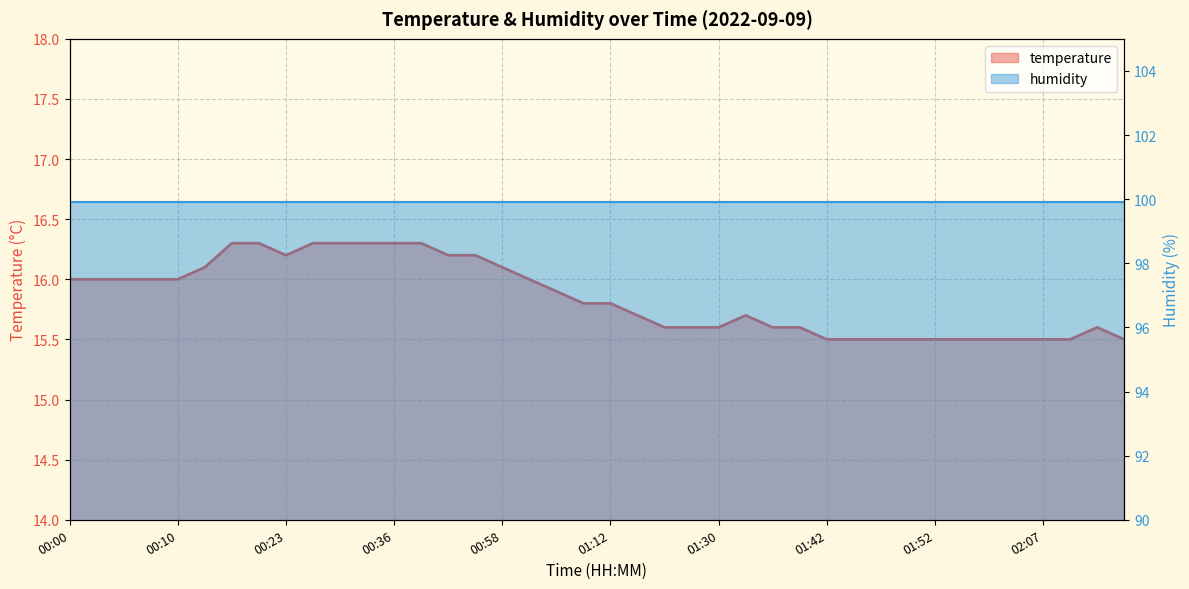

Where is the first local minimum?

00:23